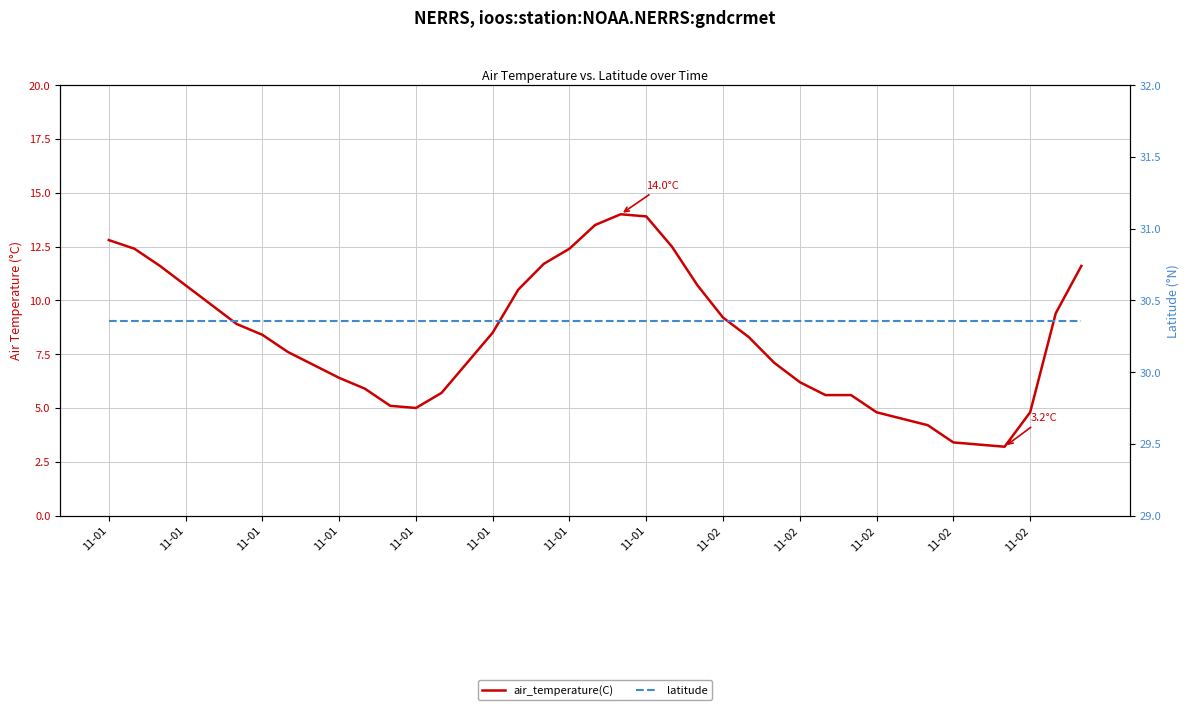

Is it true that air_temperature(C) equals 1.2 at 34?

False